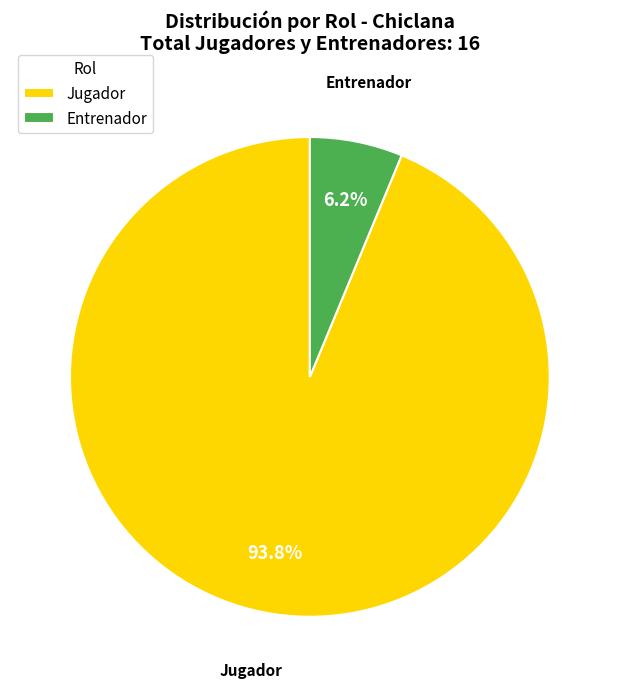

Count the number of slices in the pie.

2